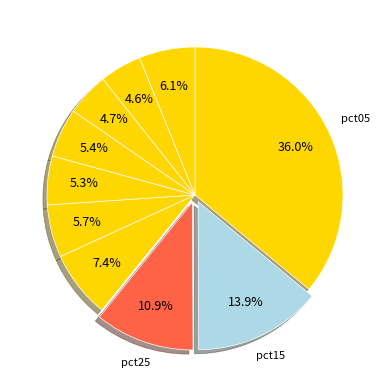

How many segments does this pie chart have?

10